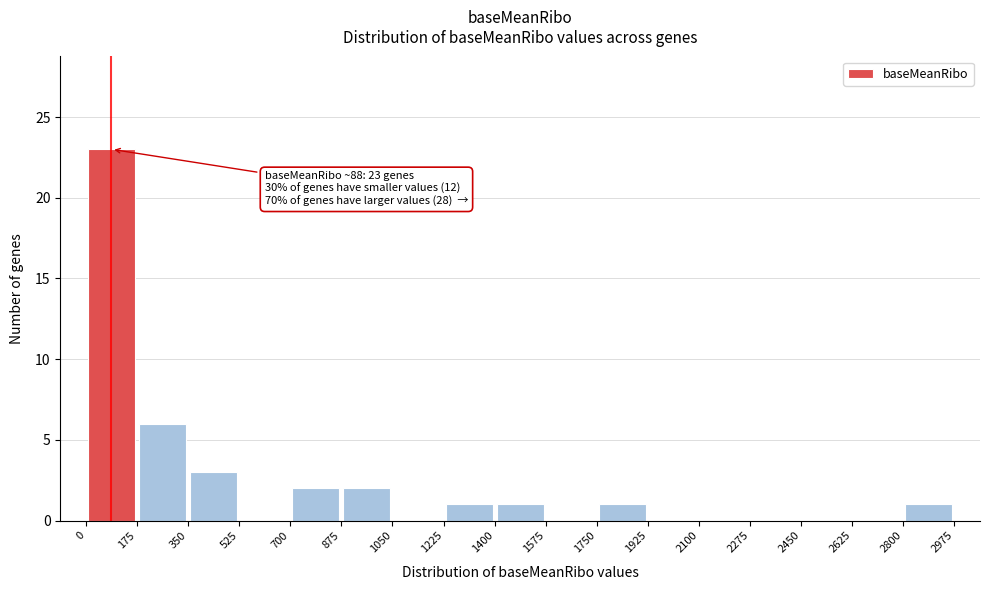

Over which range of the x-axis is the bar tallest?

0 to 175